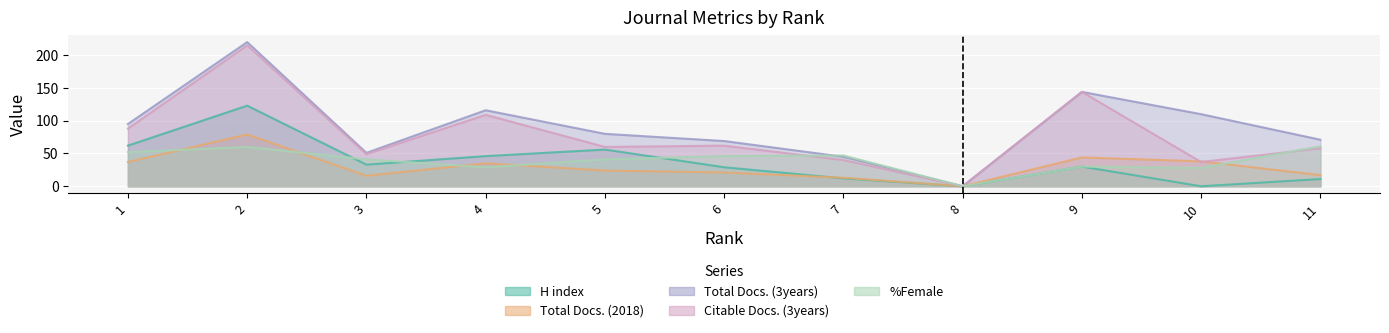

What is the difference between the maximum and second lowest values in the %Female series?

33